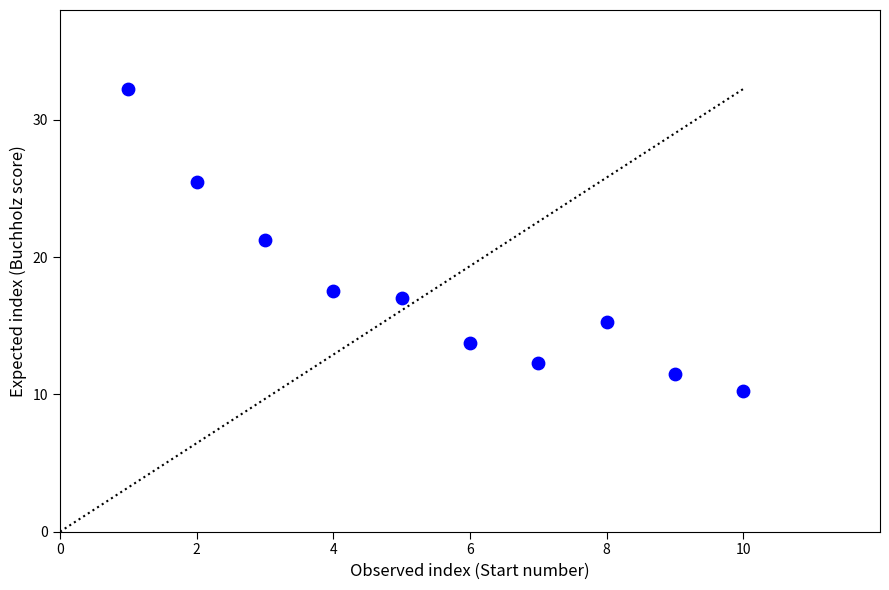

What is the average X value?

5.5